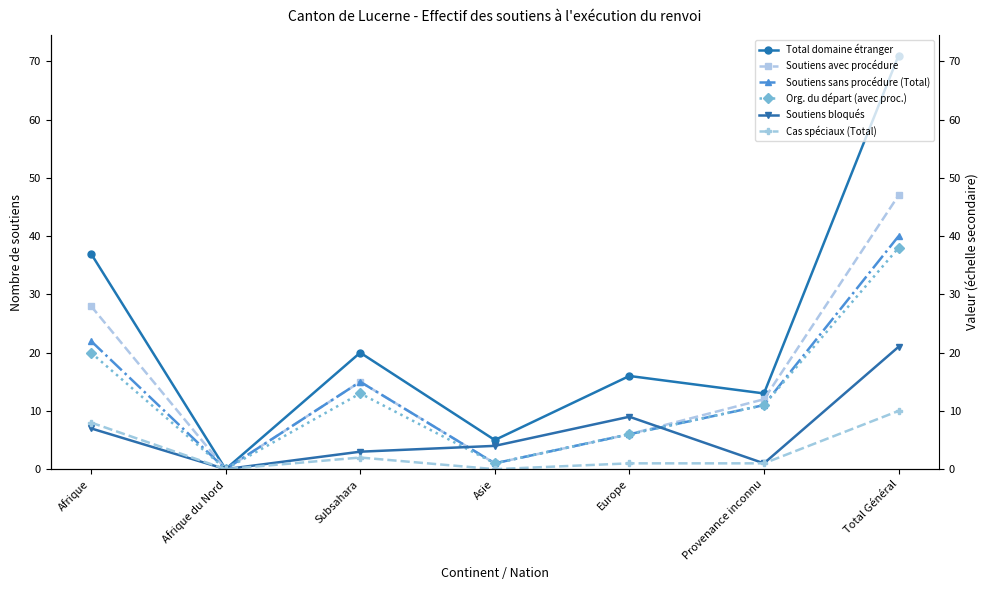

Is it true that Org. du départ (avec proc.) equals 2 at Europe?

False